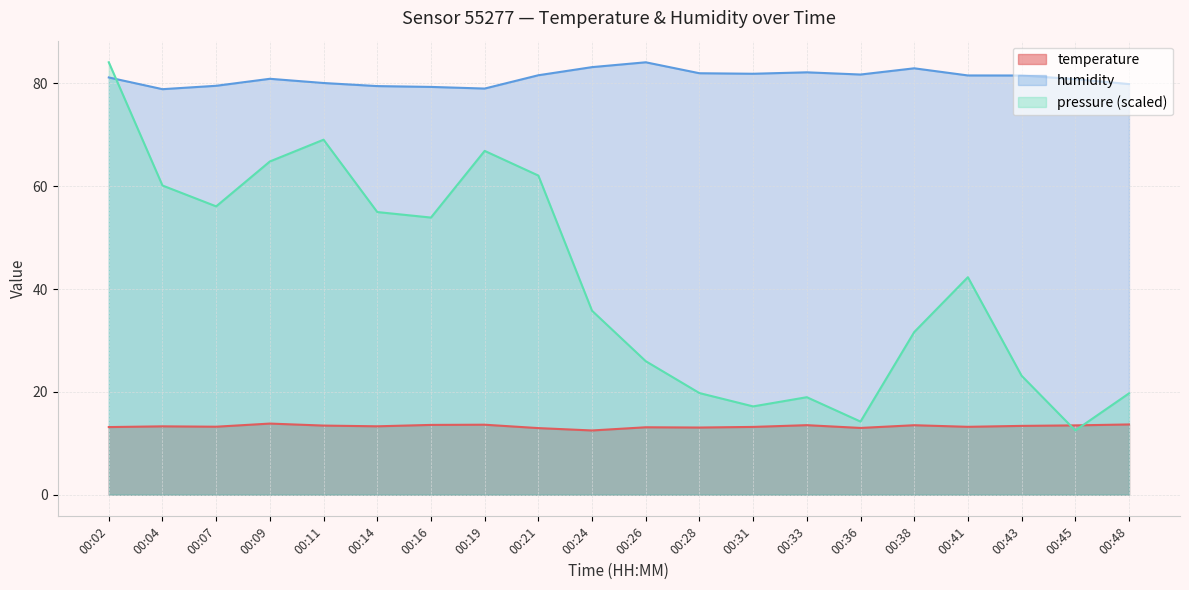

Rank the series by their maximum value, from highest to lowest.

humidity, pressure_norm, temperature